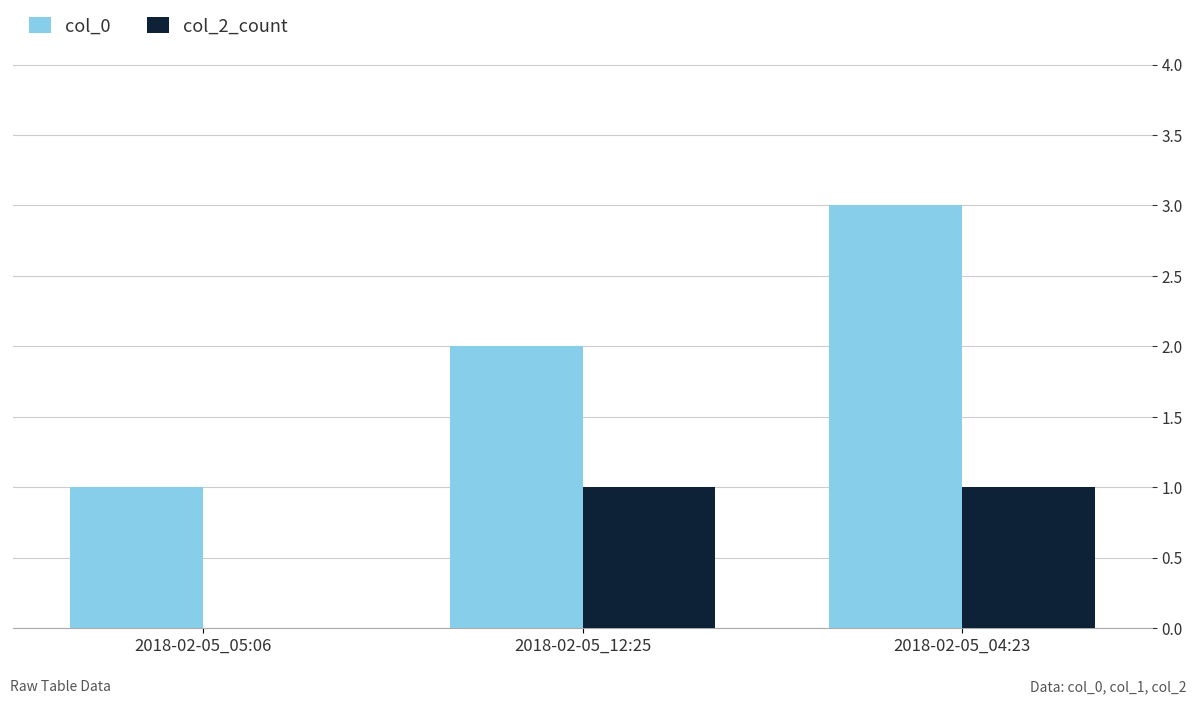

How many values in col_2_count are above zero?

2